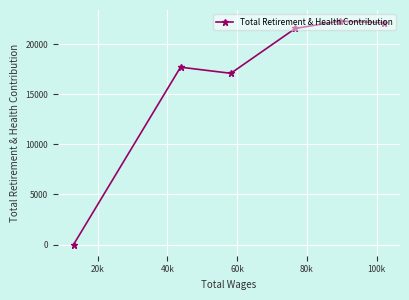

What is the average value?

16810